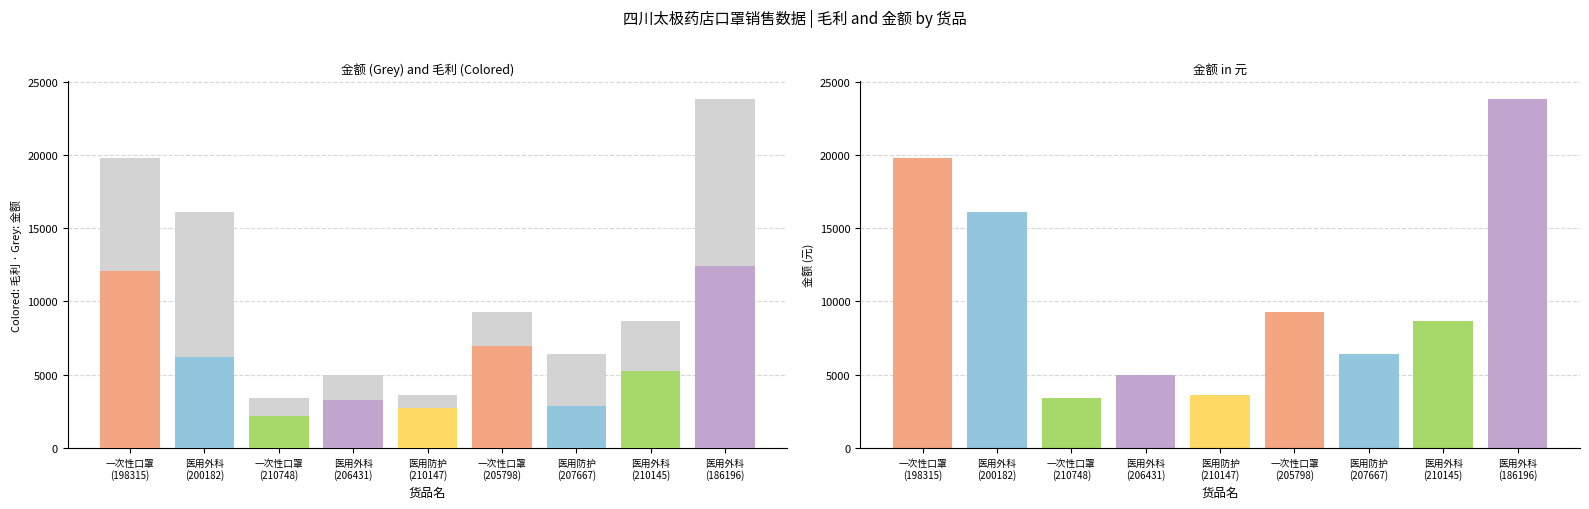

Between 医用外科口罩(206431) and 医用外科口罩(186196), which is larger?

医用外科口罩(186196)